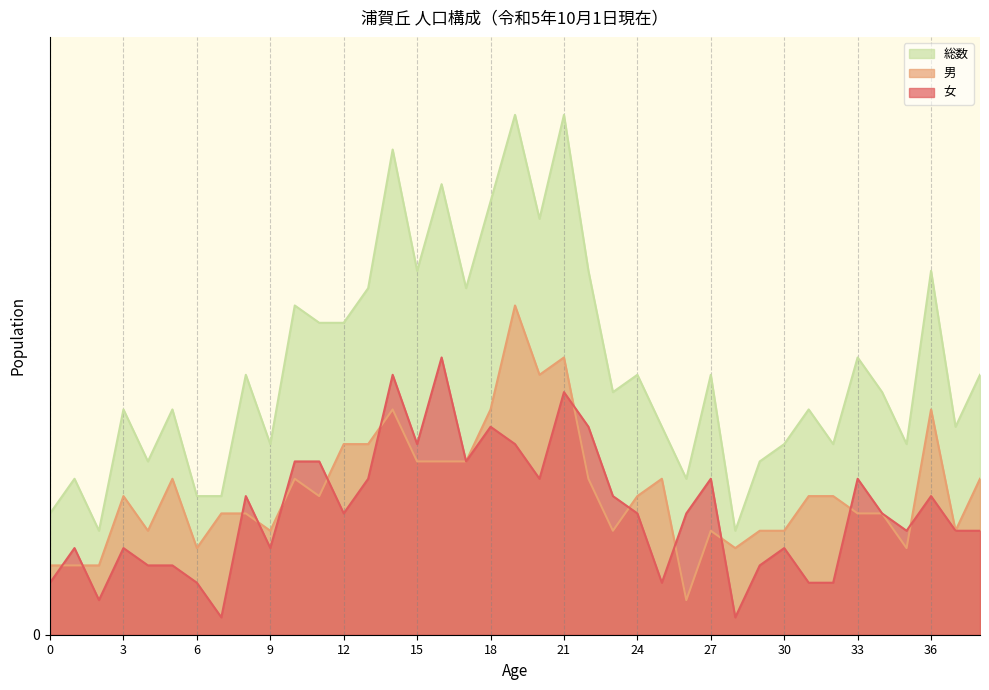

True or false: 総数 and 女 intersect in this chart.

False